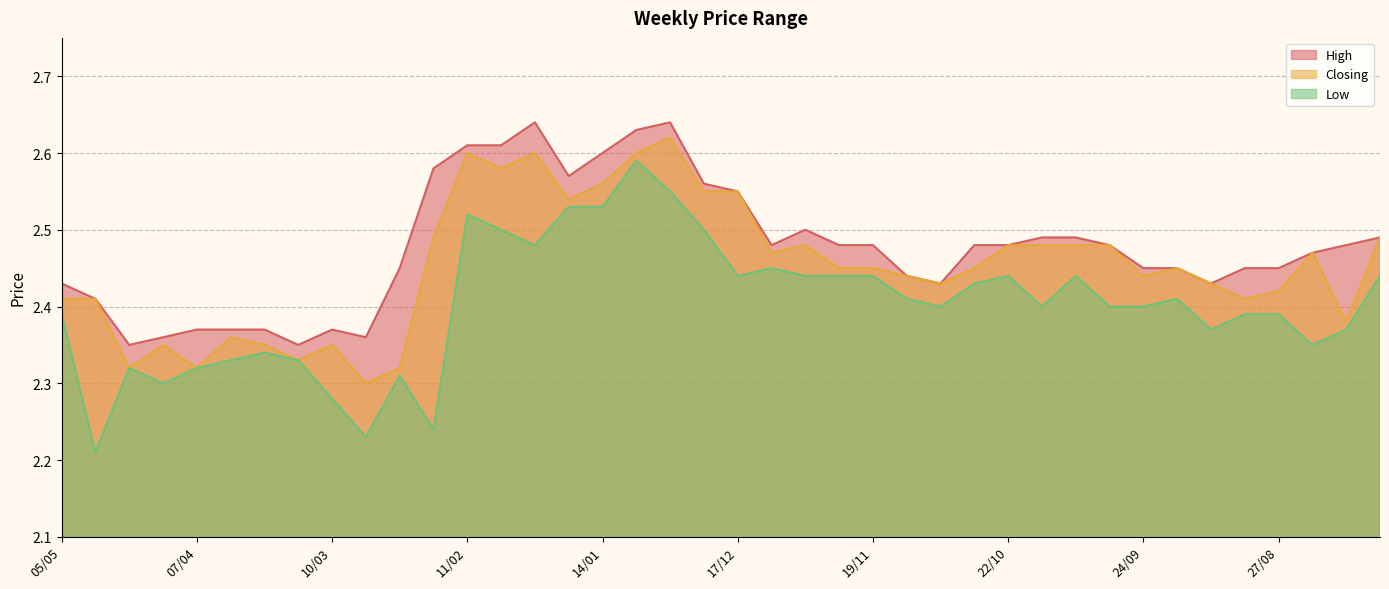

At which category does the chart reach its minimum across all series?

28/04